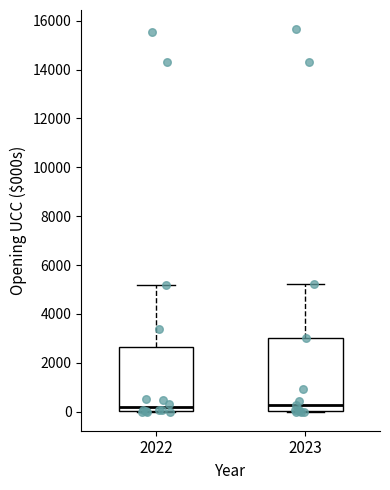

Reading left to right, transcribe this box plot: for each box, give where its median line is, the range the box spans, and where its two whiskers end, as read against the y-axis. The values are not printed on the chart, so give them approximately, as read against the axis.

2022: median 200, box 0 to 2600, whiskers 0 to 5200
2023: median 200, box 0 to 3000, whiskers 0 to 5200